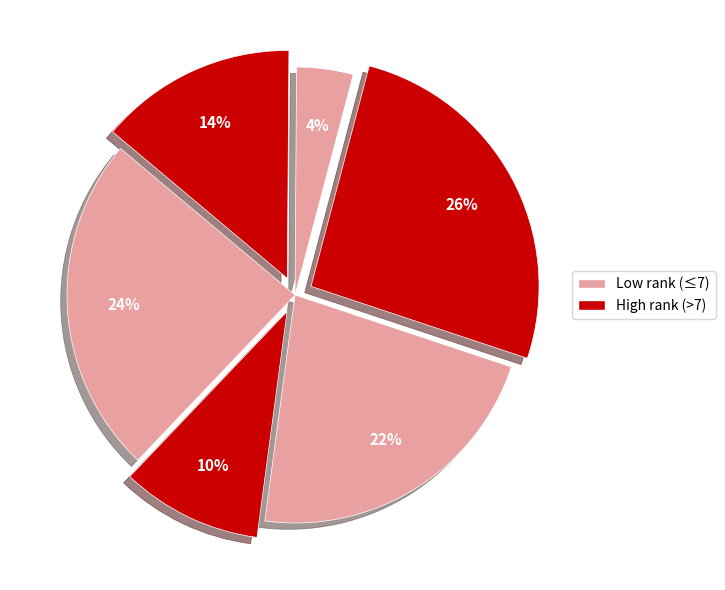

How many slices are in this pie chart?

6